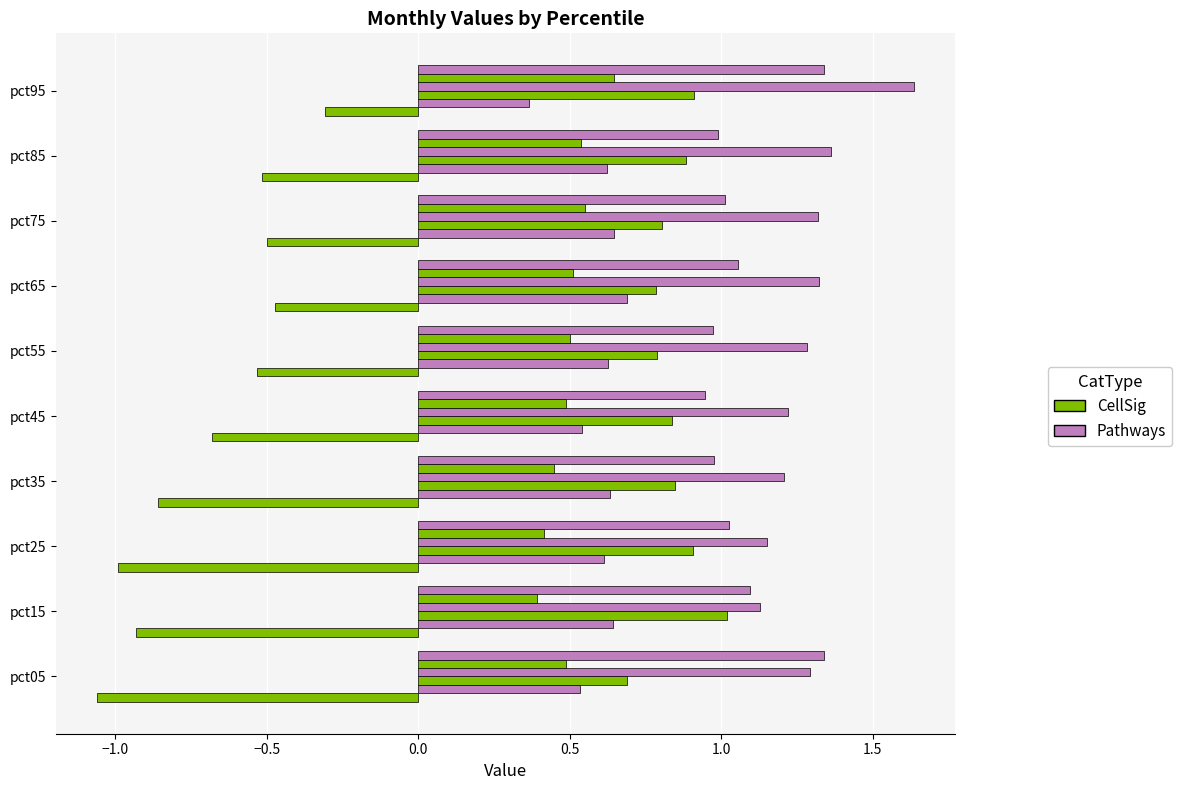

How many data points does each series have?

10